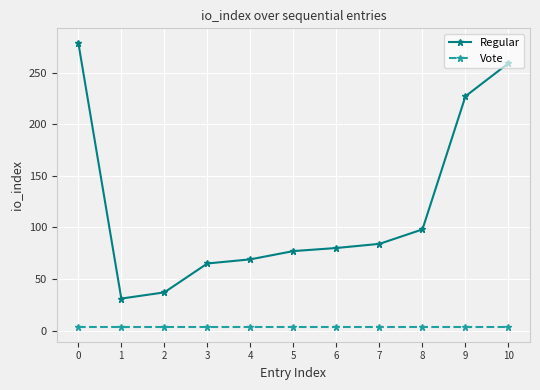

Count the number of data series in this chart.

2